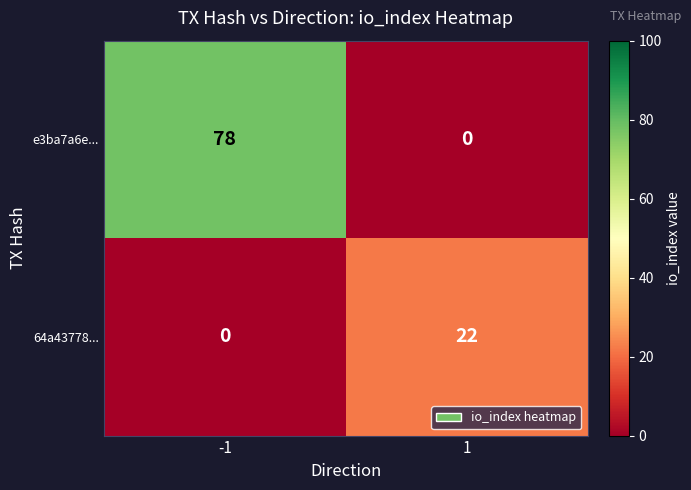

Which series has the largest total across all categories?

e3ba7a6e...